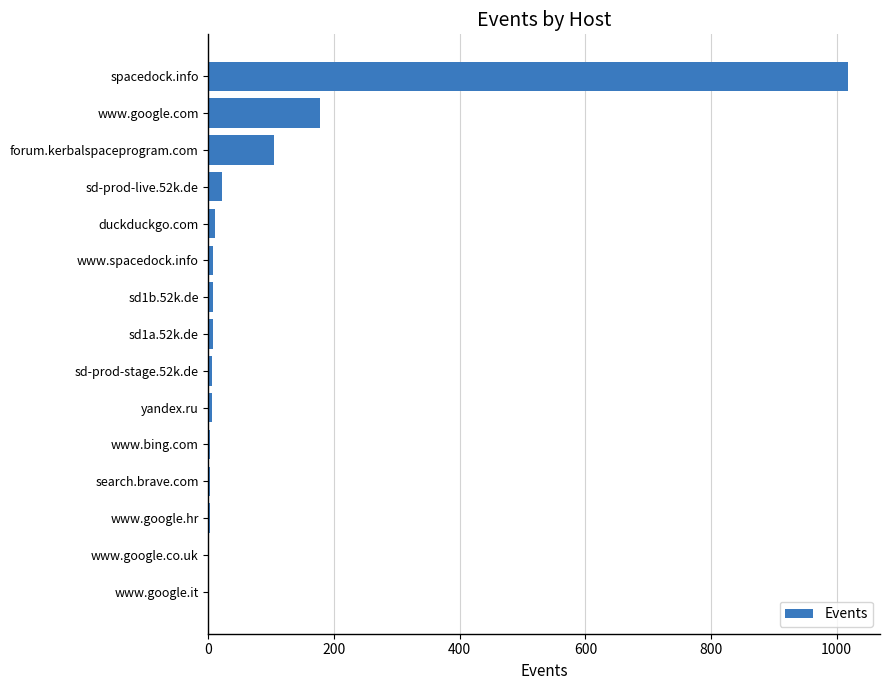

What is the sum of all values?

1374